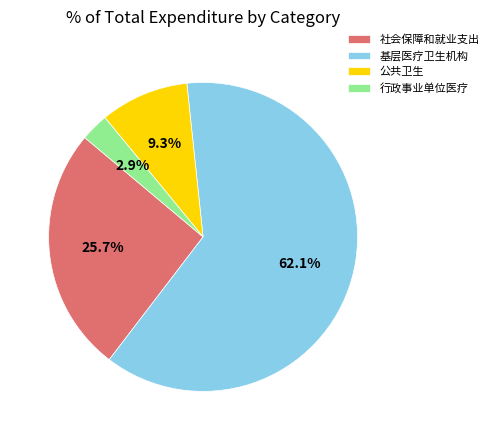

The 社会保障和就业支出 slice represents 26% of the pie. True or false?

True